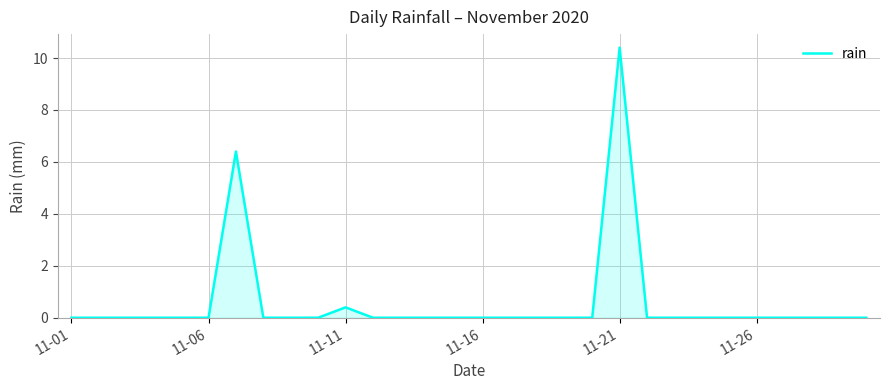

Does the chart have visible grid lines?

Yes